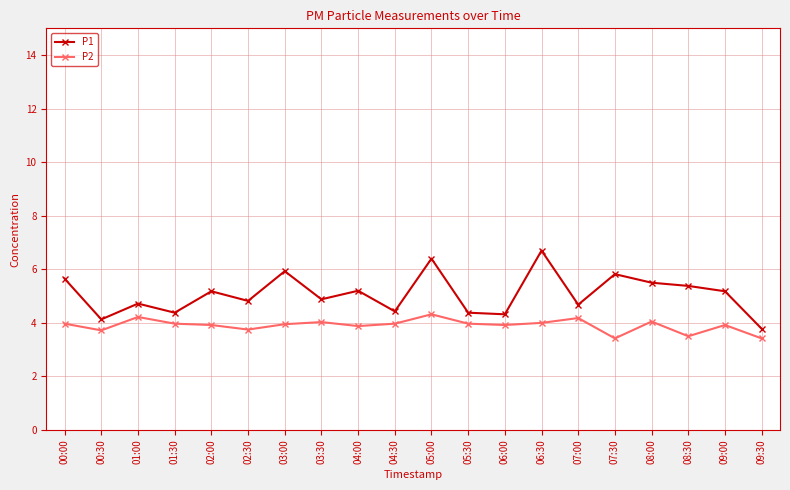

What is the average value of the P1 series?

5.1